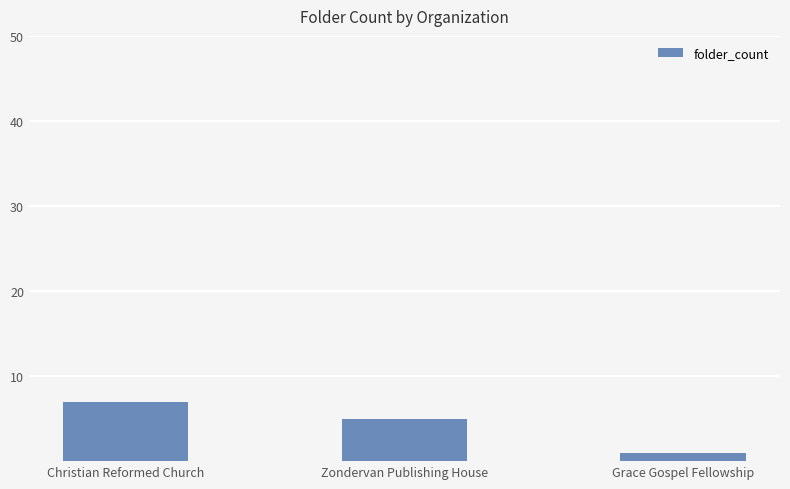

What is the label of the 2nd bar from the right?

Zondervan Publishing House